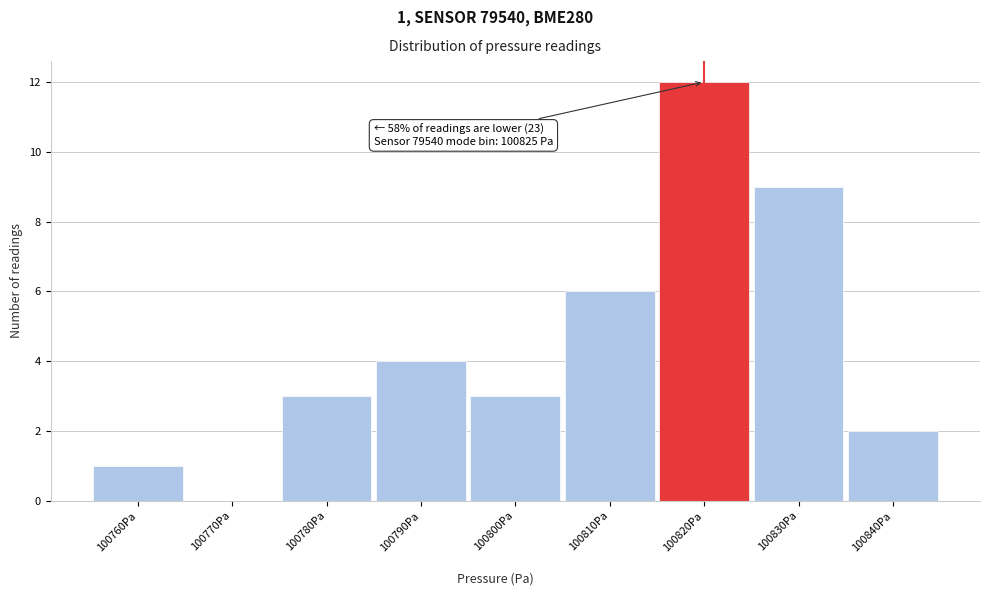

Reading right to left, list all the values displayed in this chart.

100840Pa=2	100830Pa=9	100820Pa=12	100810Pa=6	100800Pa=3	100790Pa=4	100780Pa=3	100770Pa=0	100760Pa=1